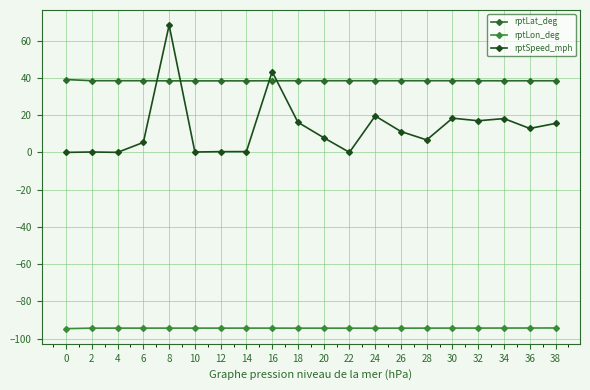

What is the difference between the second highest and minimum values in the rptLat_deg series?

0.1